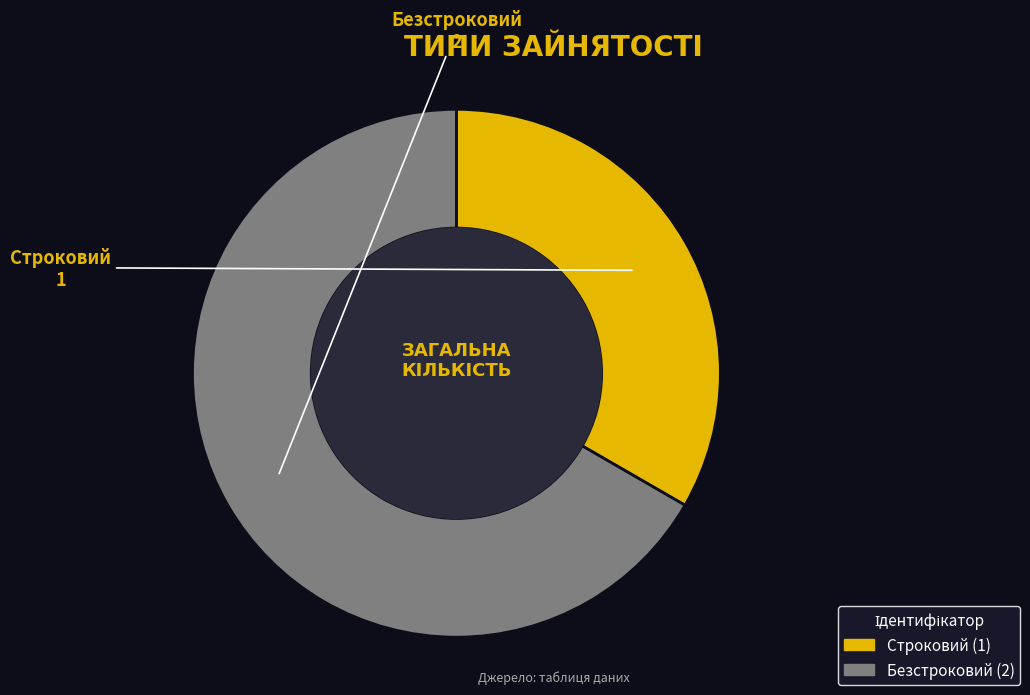

Combined, do Строковий and Безстроковий account for over 50%?

Yes